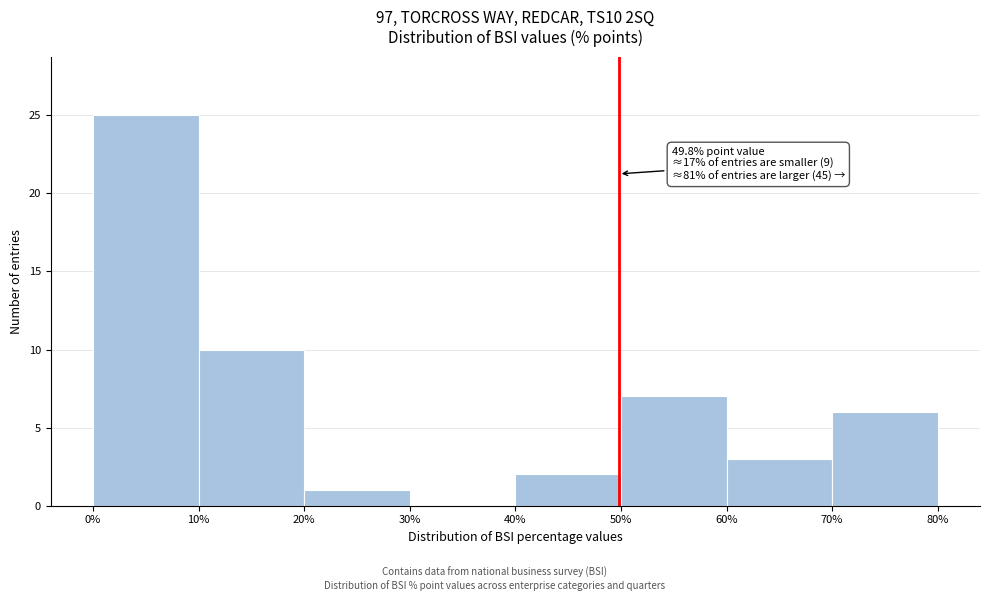

Over which range of the x-axis is the bar tallest?

0% to 10%